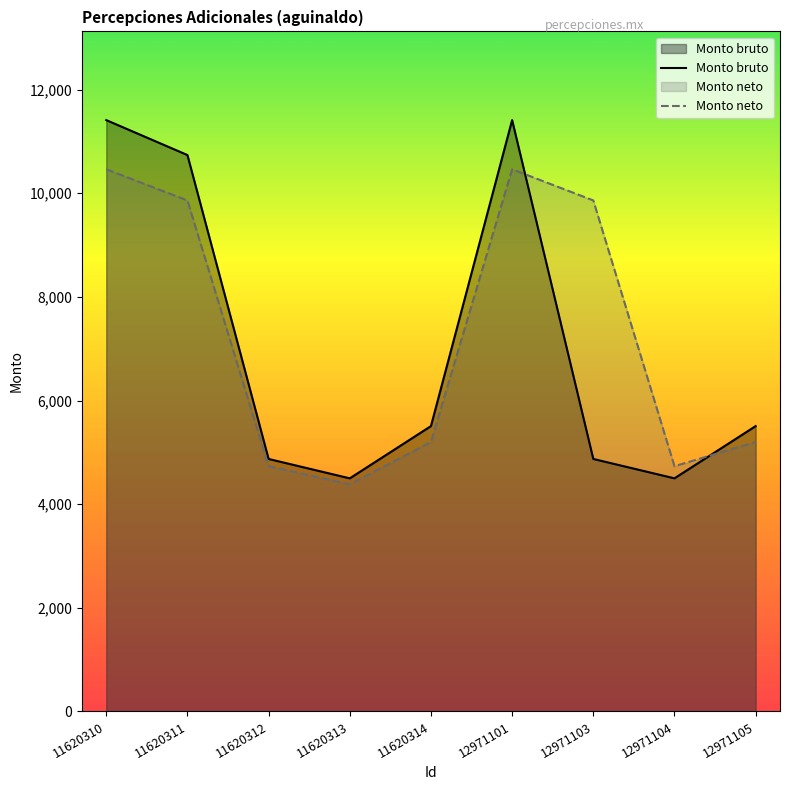

What are all the series names shown in the legend?

Monto bruto, Monto neto